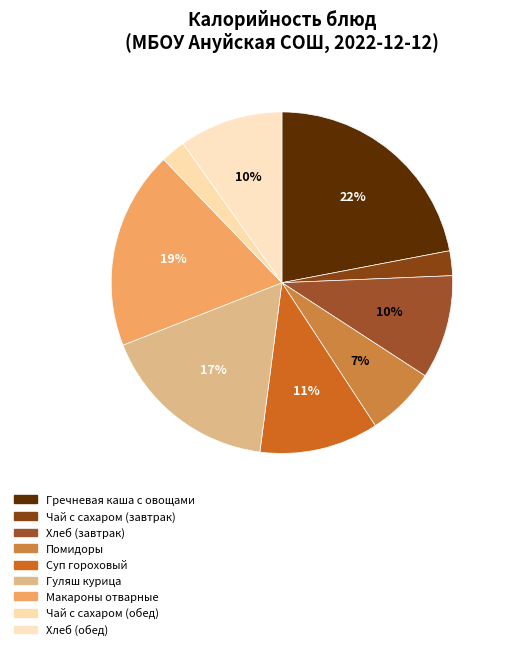

How many segments does this pie chart have?

9